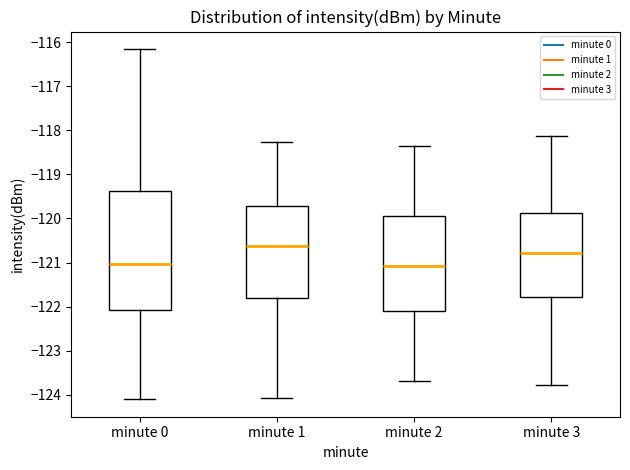

Where does the lower whisker of the box for minute 0 end on the y-axis? The values are not printed on the chart, so give them approximately, as read against the axis.

-124.1